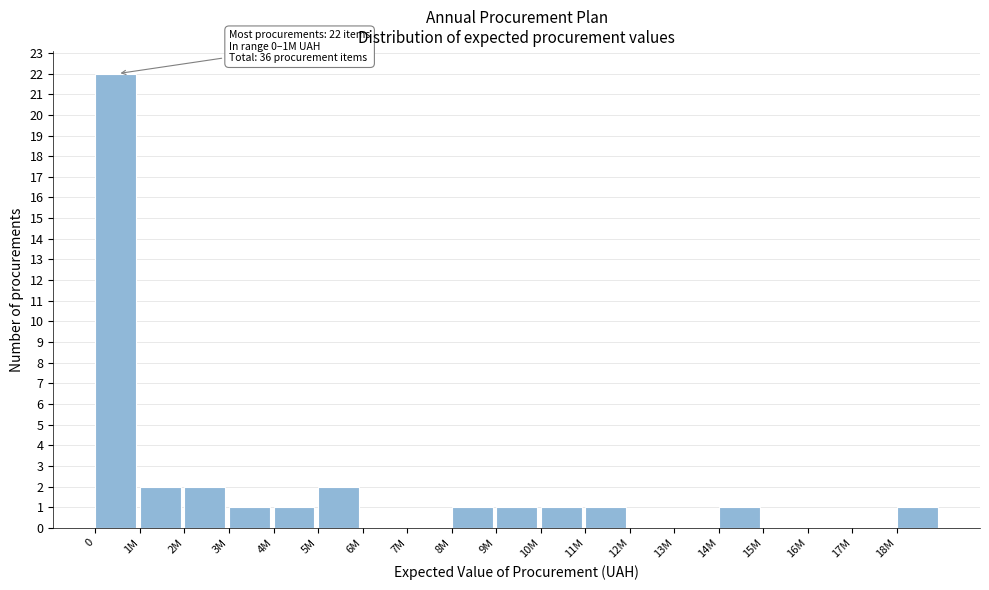

Reading left to right, list all the values displayed in this chart.

0=22	1M=2	2M=2	3M=1	4M=1	5M=2	6M=0	7M=0	8M=1	9M=1	10M=1	11M=1	12M=0	13M=0	14M=1	15M=0	16M=0	17M=0	18M=1